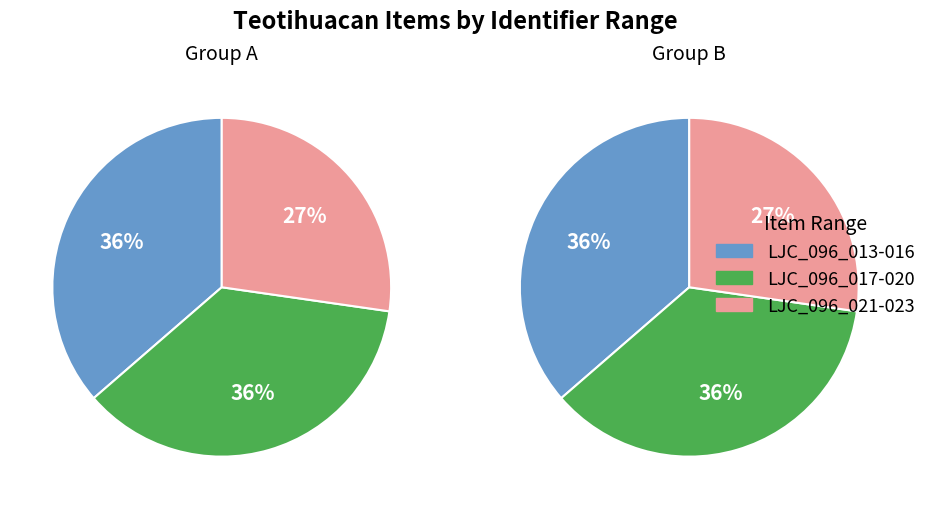

Which has a higher value, LJC_096_014 or LJC_096_023?

LJC_096_023